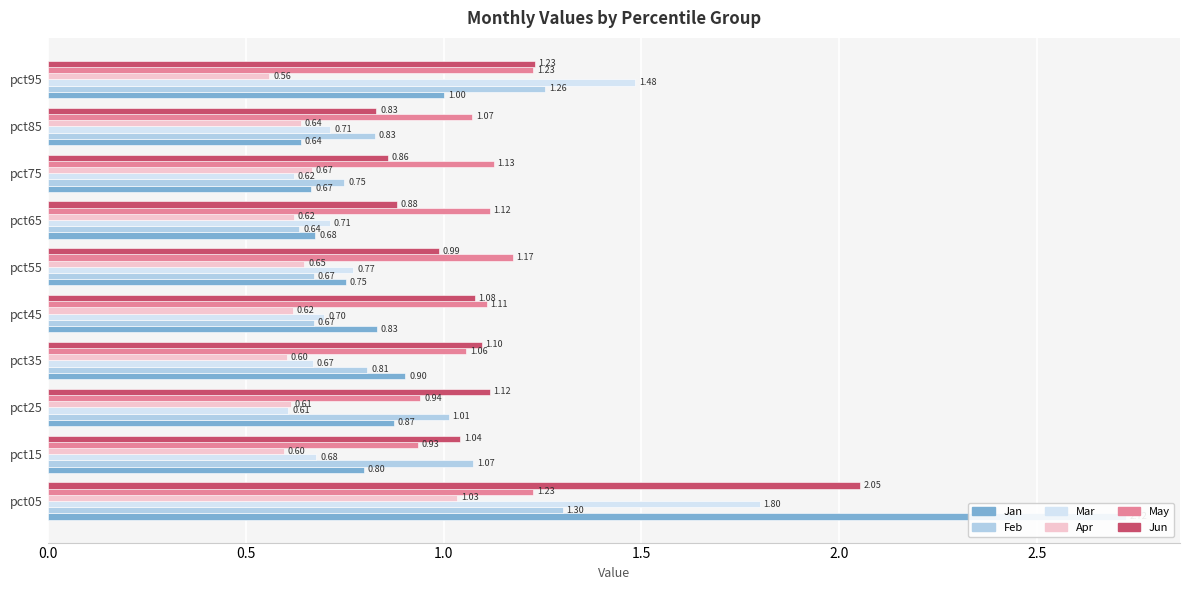

Which series has the largest total across all categories?

Jun